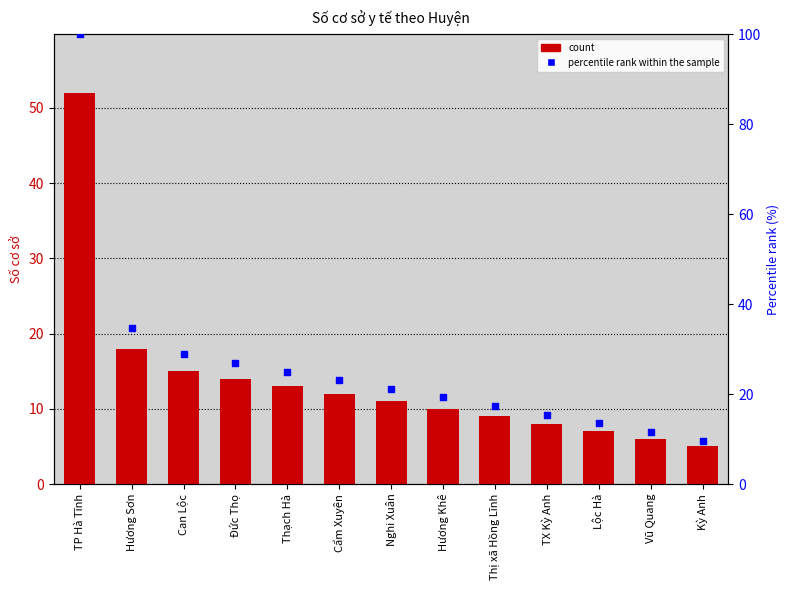

Which series reaches the minimum Y coordinate?

count